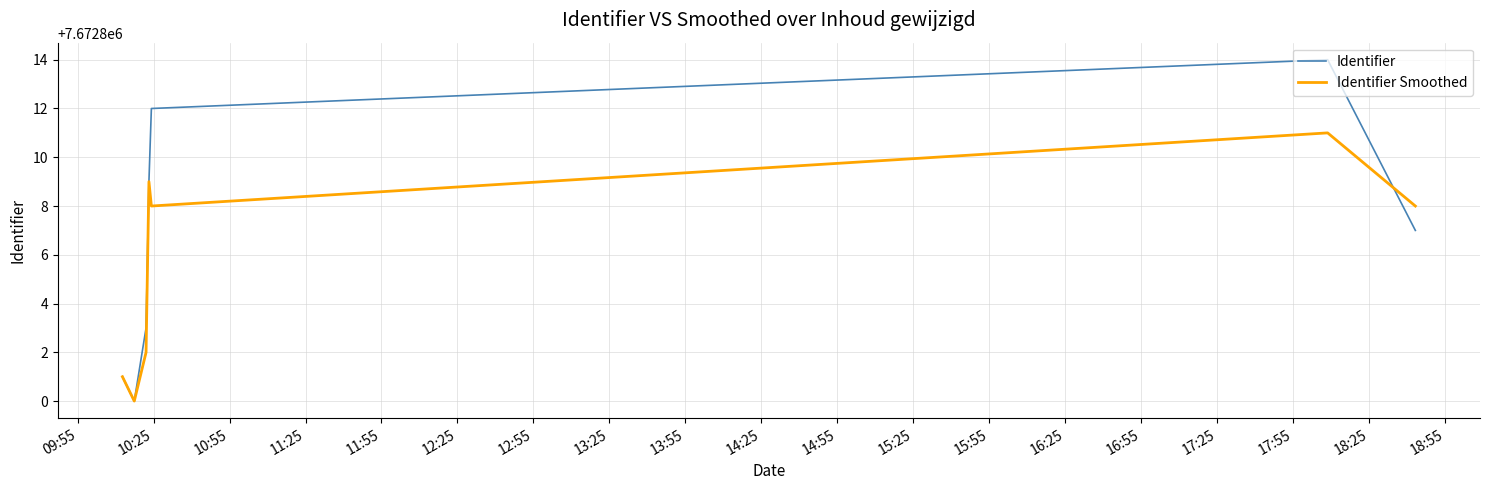

What is the smallest value displayed?

7672800